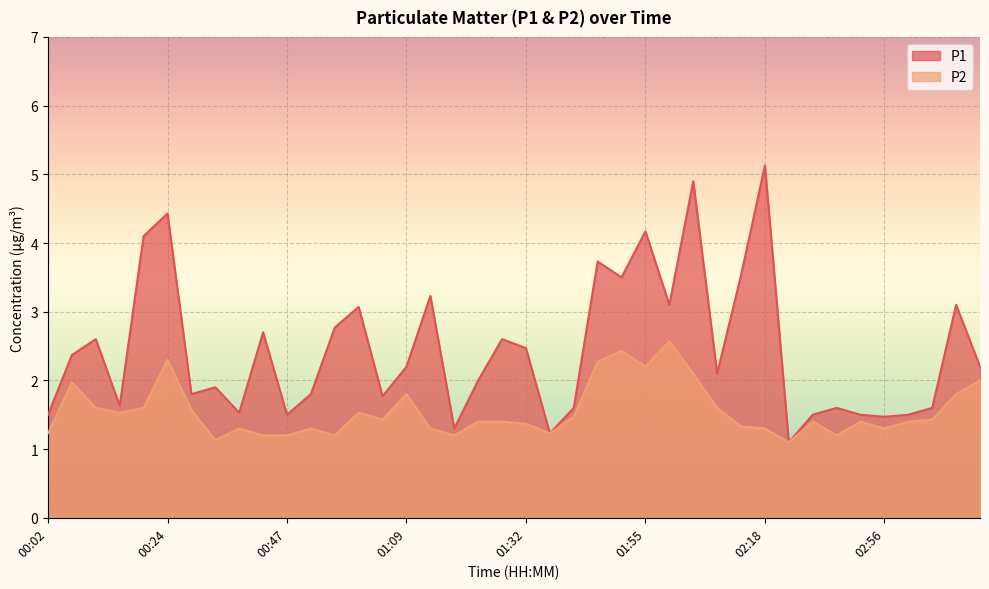

What is the average value of the P1 series?

2.4